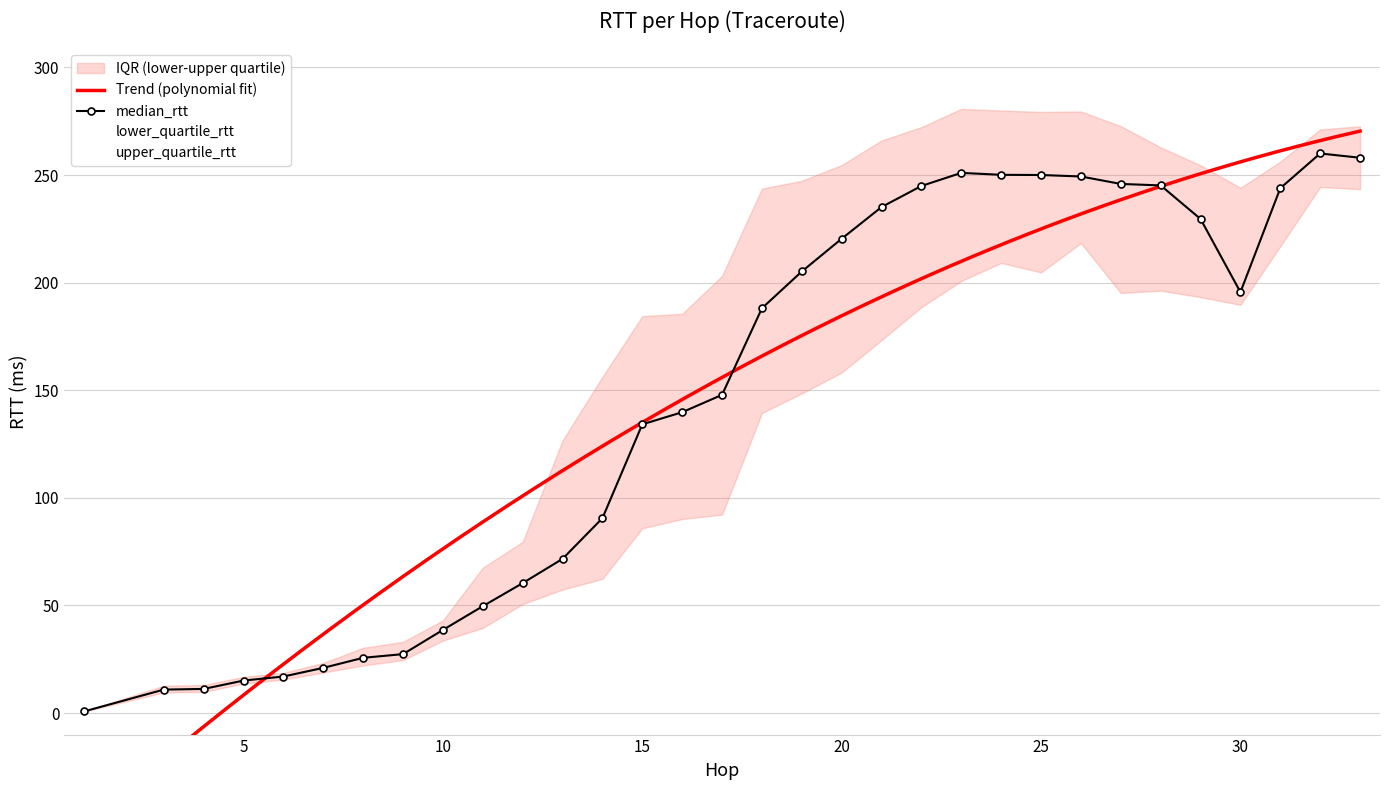

True or false: median_rtt has more than 0 interior local peaks.

True